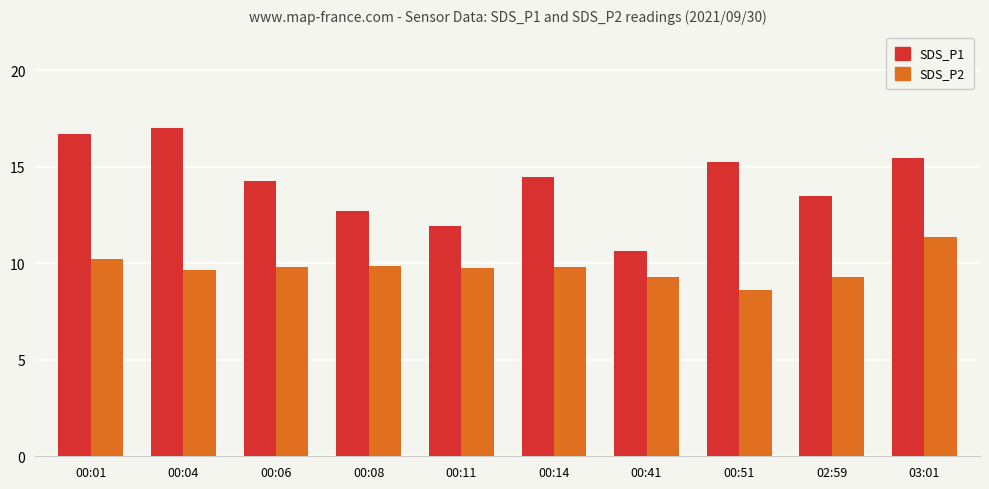

What is the label of the 2nd bar from the right?

02:59